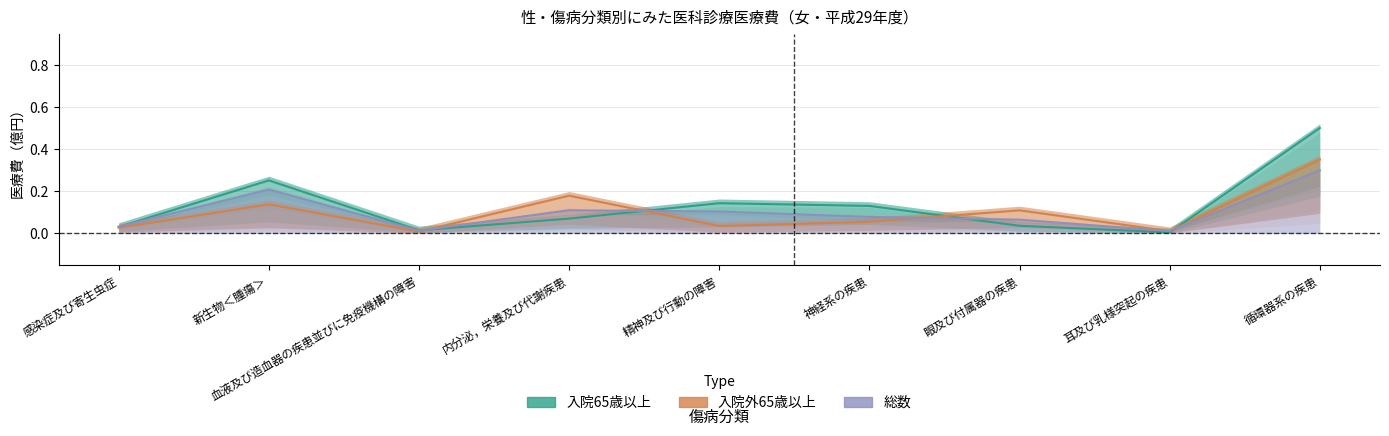

How many lines are shown in the chart?

3